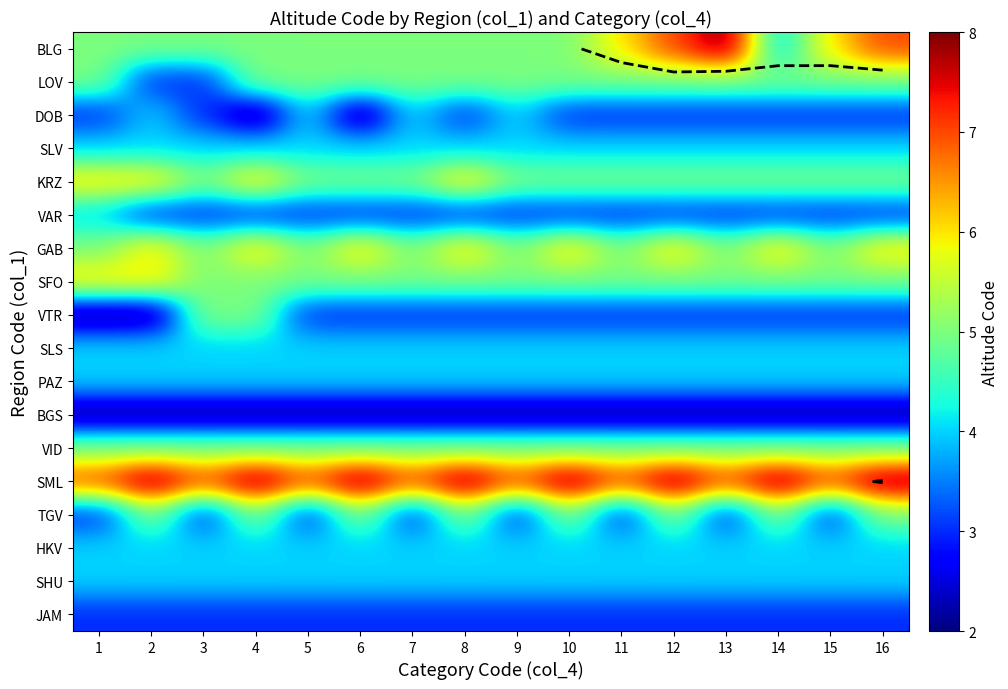

What is the total value across all series at 11?

75